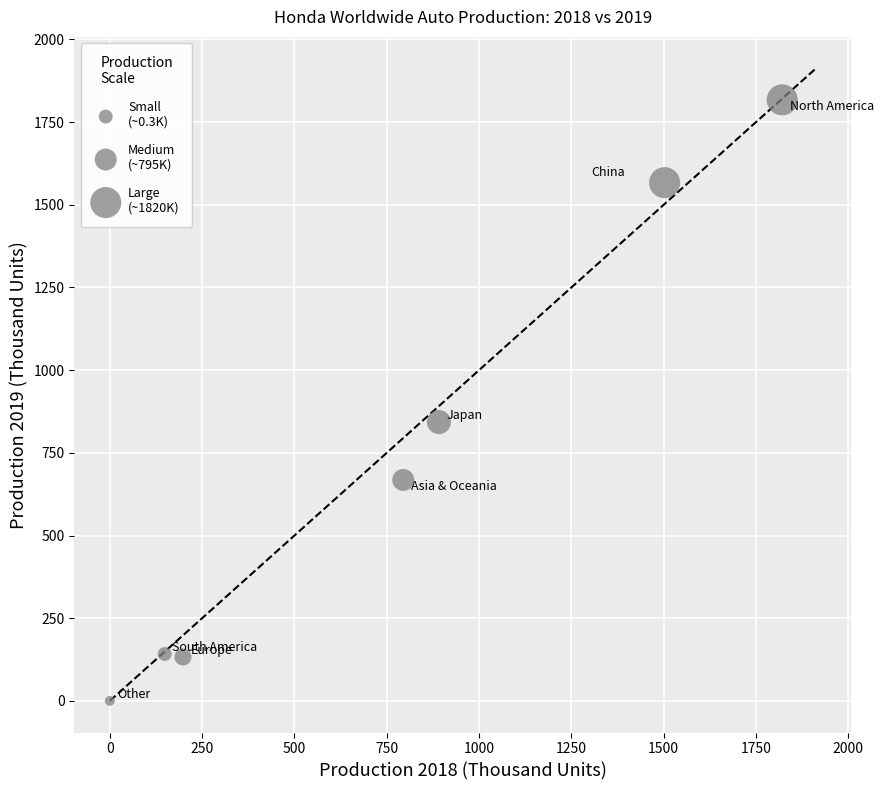

What Y value in the scatter plot is closest to 908?

843.1